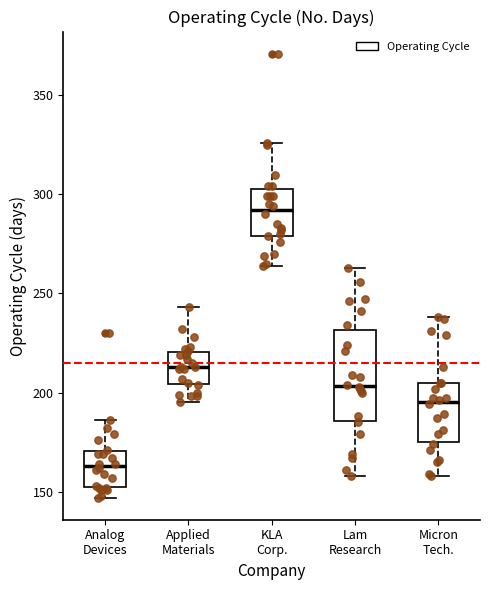

Reading left to right, read every box against the y-axis: the position of its median line, the range the box covers, and the ends of its whiskers. The values are not printed on the chart, so give them approximately, as read against the axis.

Analog Devices: median 165, box 150 to 170, whiskers 145 to 185
Applied Materials: median 215, box 205 to 220, whiskers 195 to 245
KLA Corp.: median 290, box 280 to 305, whiskers 265 to 325
Lam Research: median 205, box 185 to 230, whiskers 160 to 265
Micron Tech.: median 195, box 175 to 205, whiskers 160 to 240